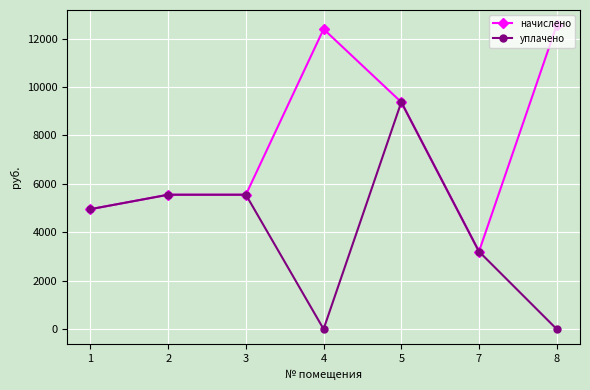

The value of уплачено at 5 is 3845.3. True or false?

False